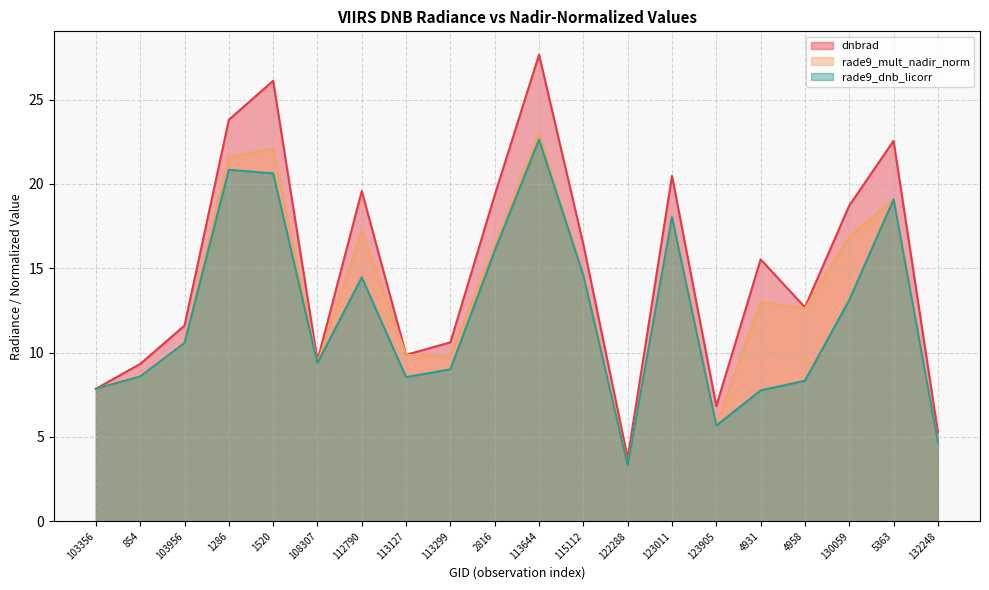

Where is rade9_dnb_licorr nearest to the value 12?

130059